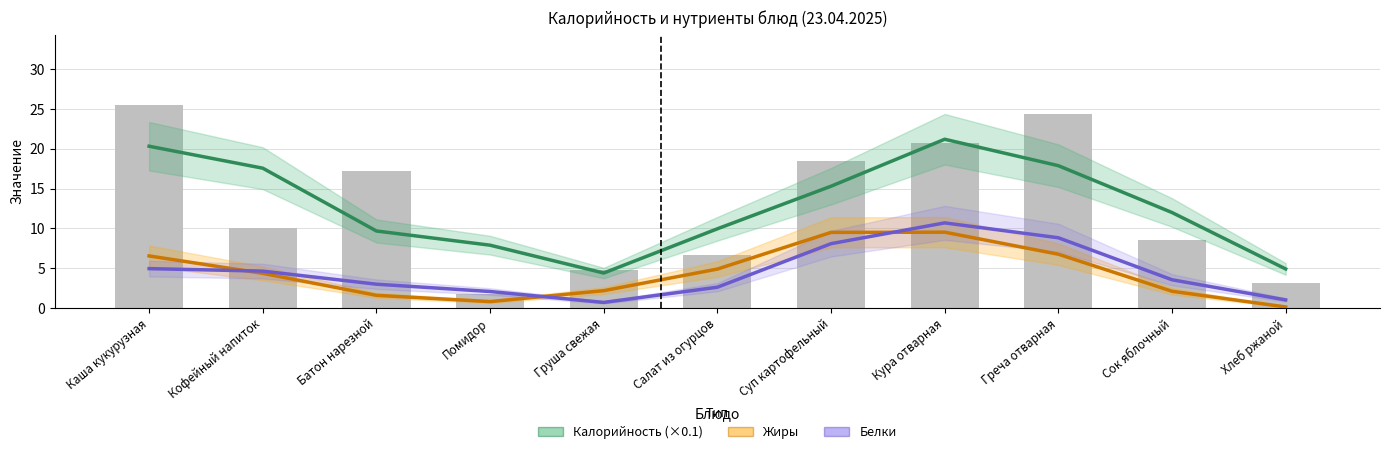

The value of Белки at Греча отварная is 8.8. True or false?

True